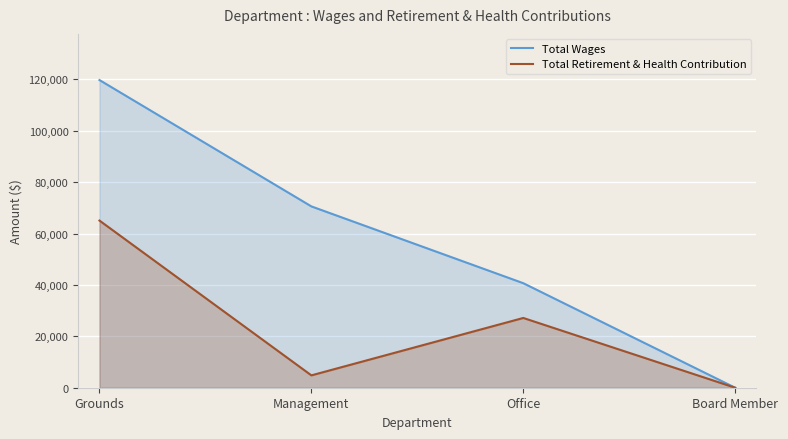

True or false: Total Wages and Total Retirement & Health Contribution cross at least once.

False